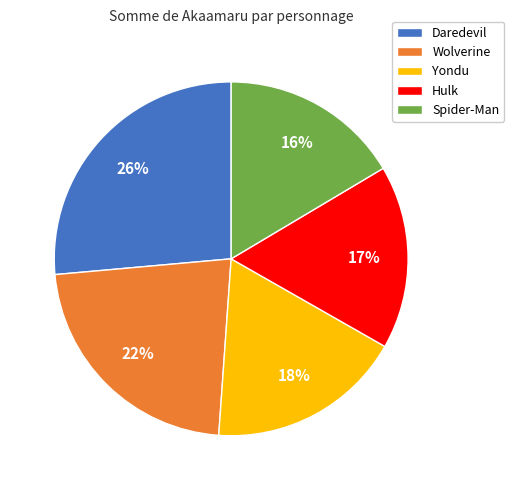

To the nearest percent, what percentage of the pie is Daredevil?

26%